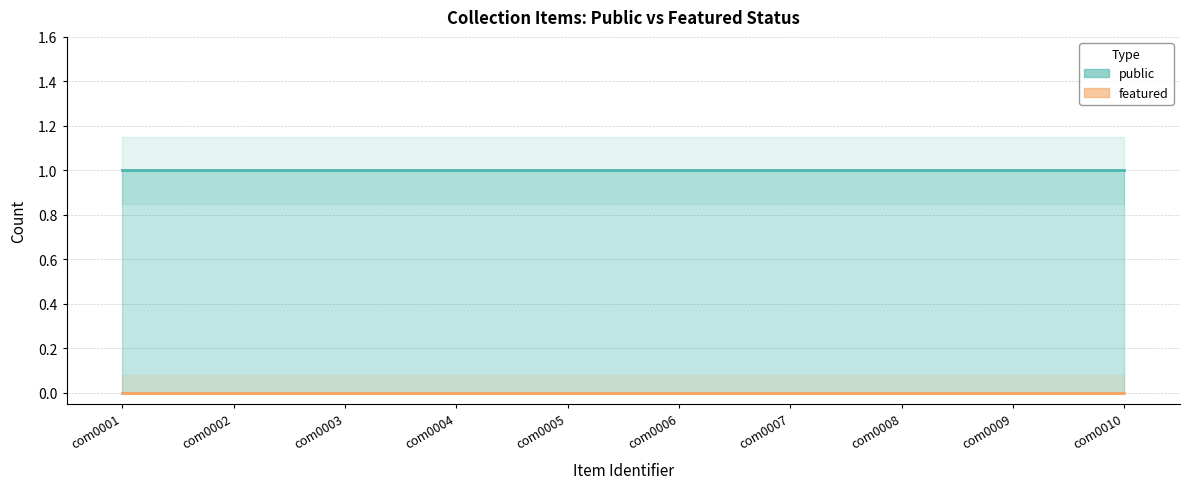

Reading left to right, what are all the values shown in this chart?

public: 1	1	1	1	1	1	1	1	1	1
featured: 0	0	0	0	0	0	0	0	0	0